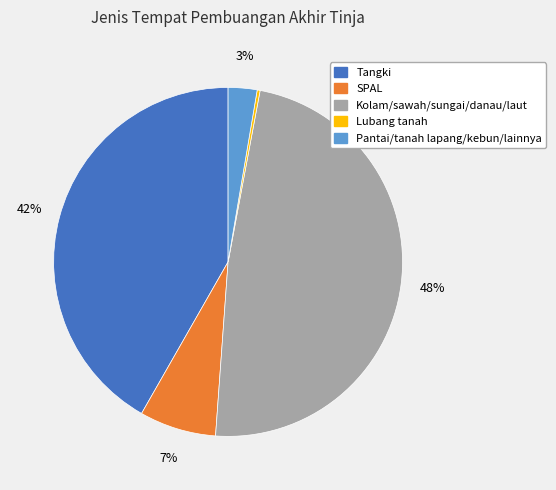

Between Pantai/tanah lapang/kebun/lainnya and Kolam/sawah/sungai/danau/laut, which is larger?

Kolam/sawah/sungai/danau/laut